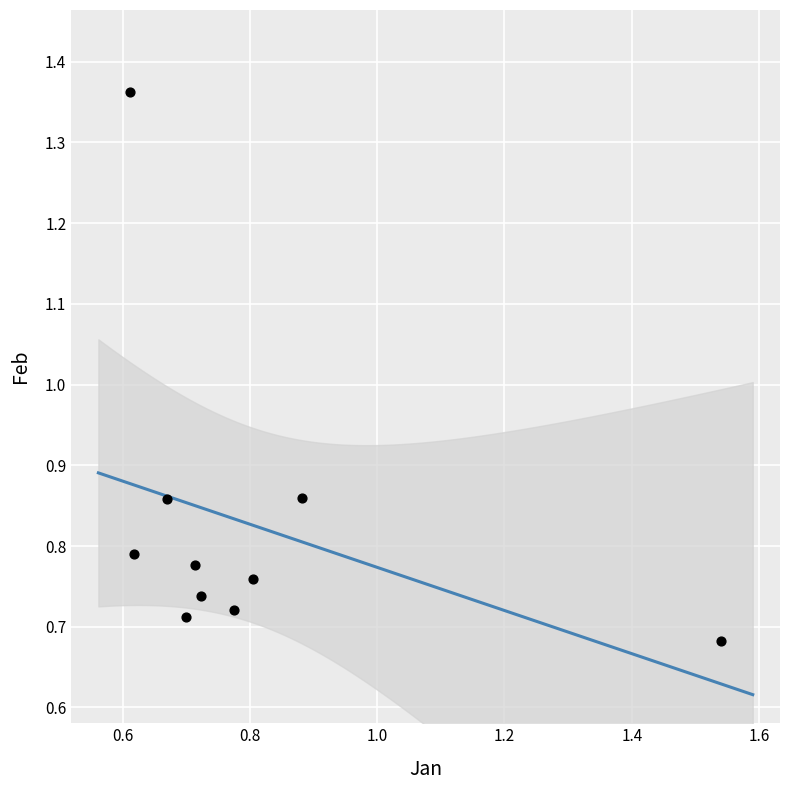

How many data points are displayed?

10